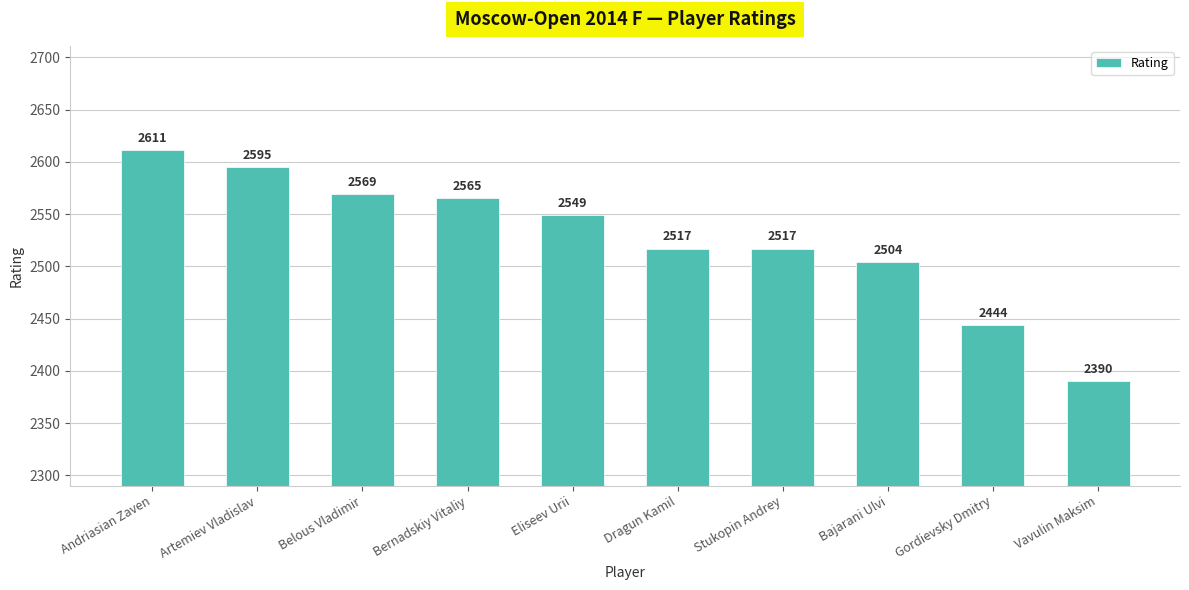

What is the sum of all values?

25261